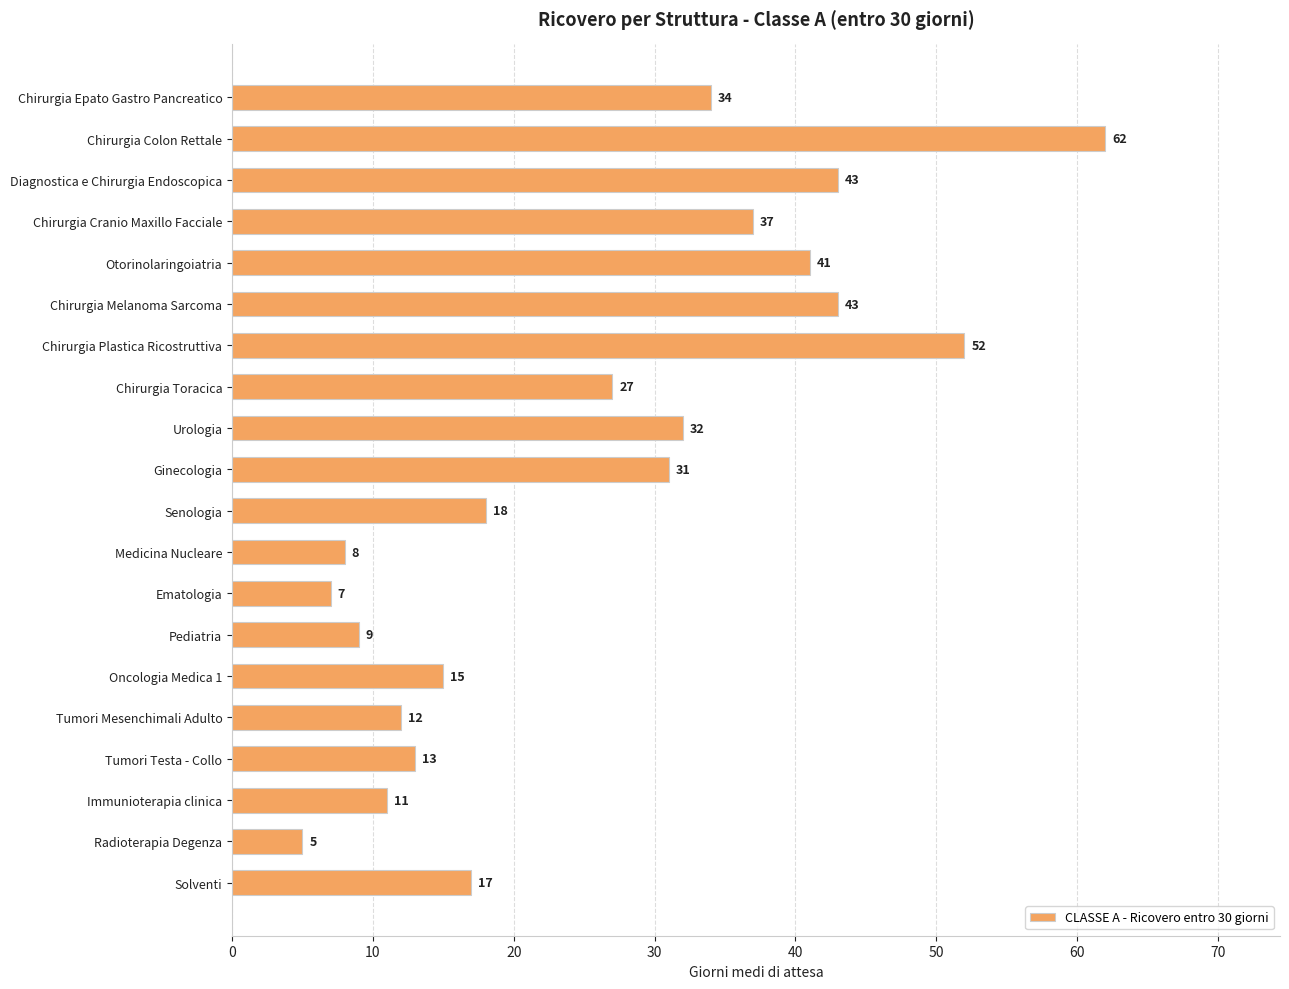

How many values are below 27?

10